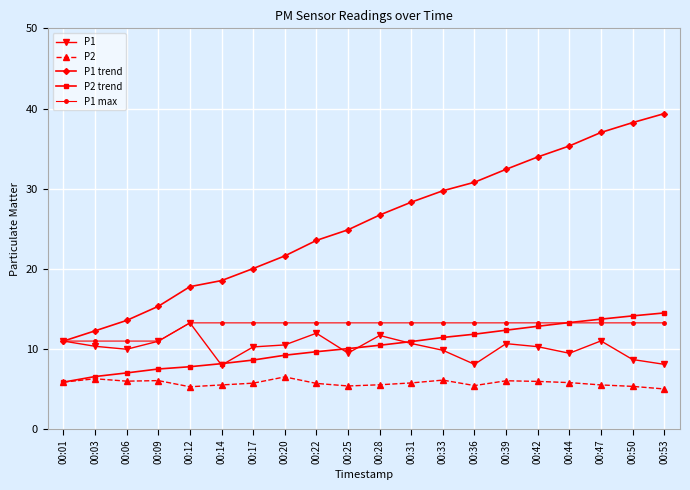

True or false: P1 trend has more than 2 points higher than both neighbors.

False